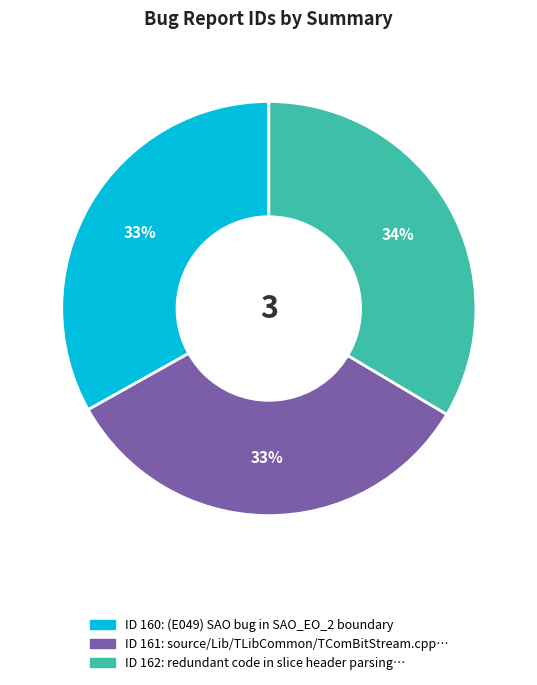

Does any single category account for the majority?

No